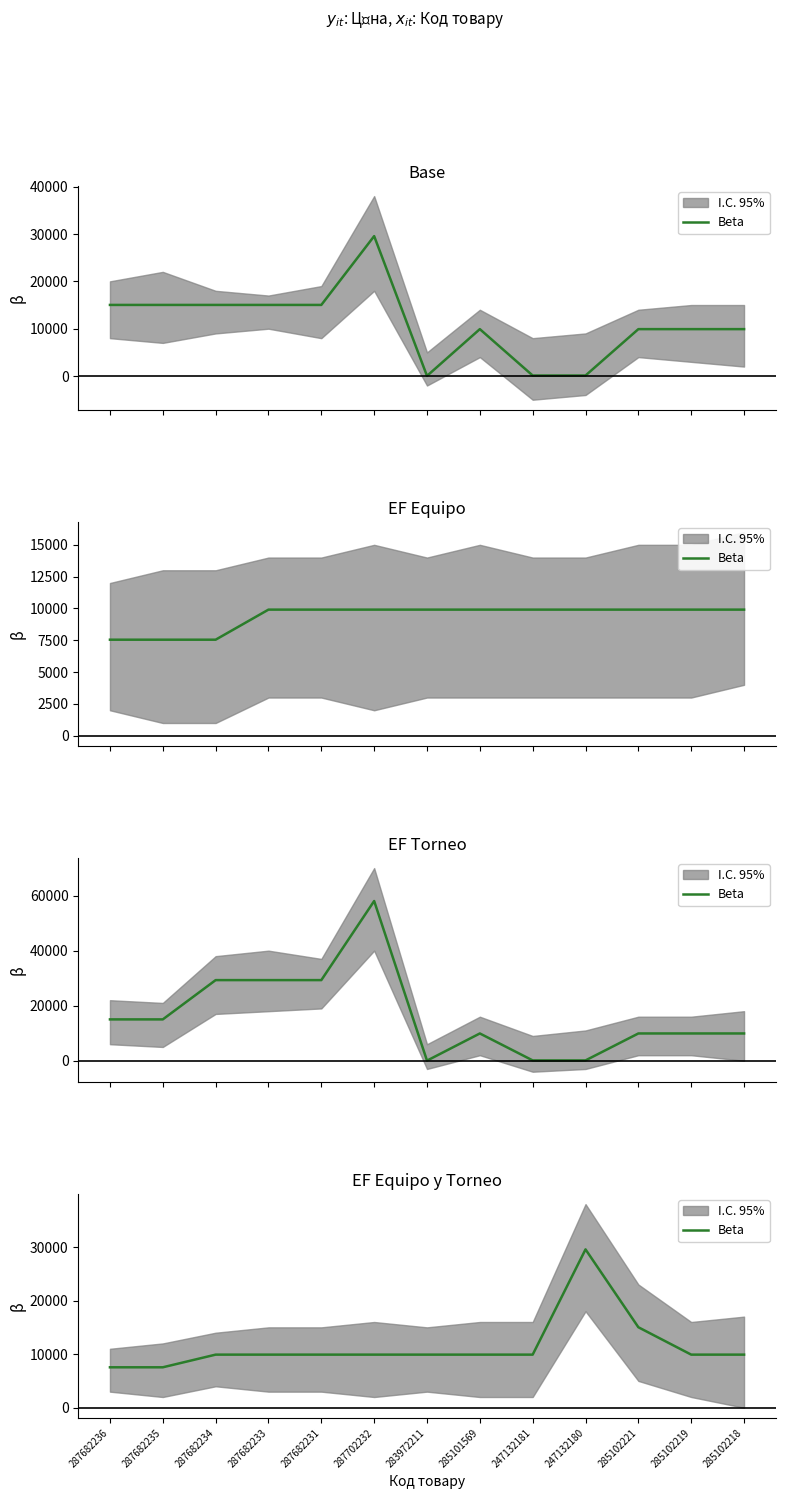

Reading left to right, transcribe all the data shown in this chart.

287682236=7545.9	287682235=7545.9	287682234=9908.5	287682233=9908.5	287682231=9908.5	287702232=9908.5	283972211=9908.5	285101569=9908.5	247132181=9908.5	247132180=29548.9	285102221=15019.2	285102219=9908.5	285102218=9908.5